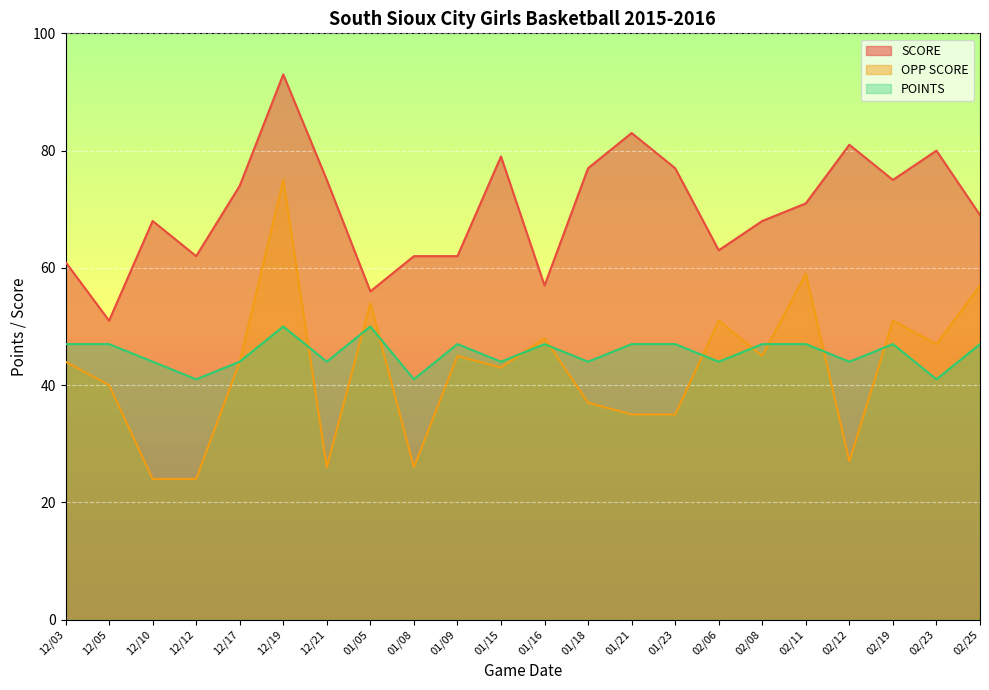

Where is the first local maximum for OPP SCORE?

12/19